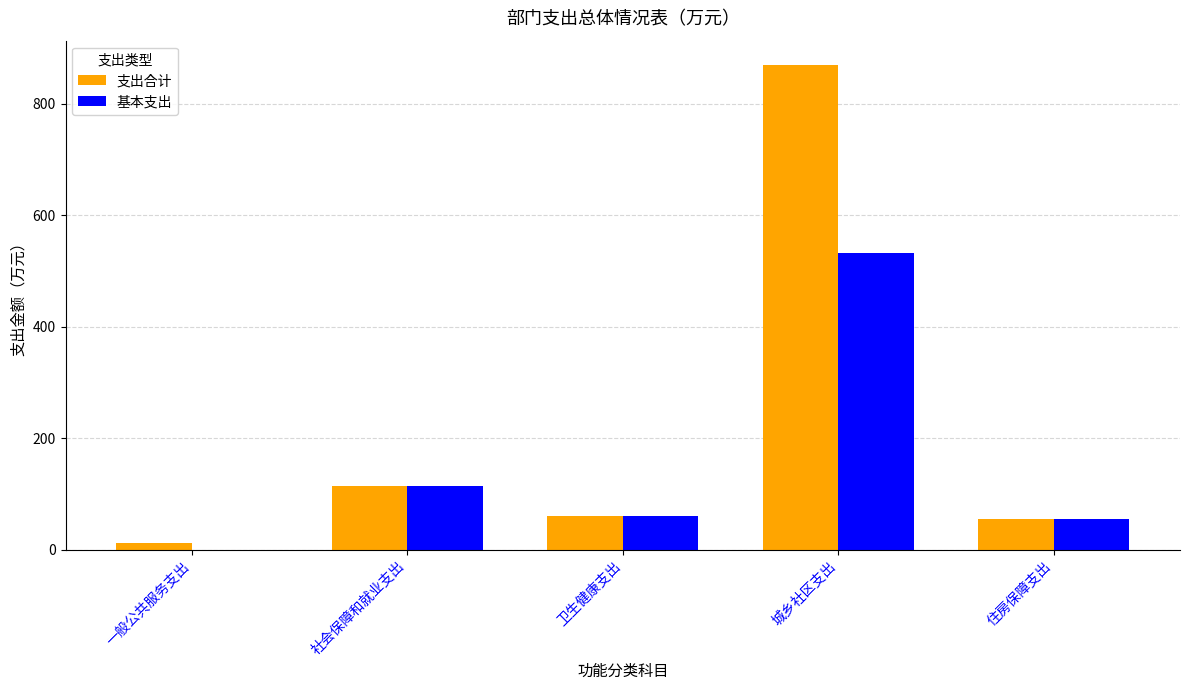

What is the sum of all 支出合计 values?

1109.6